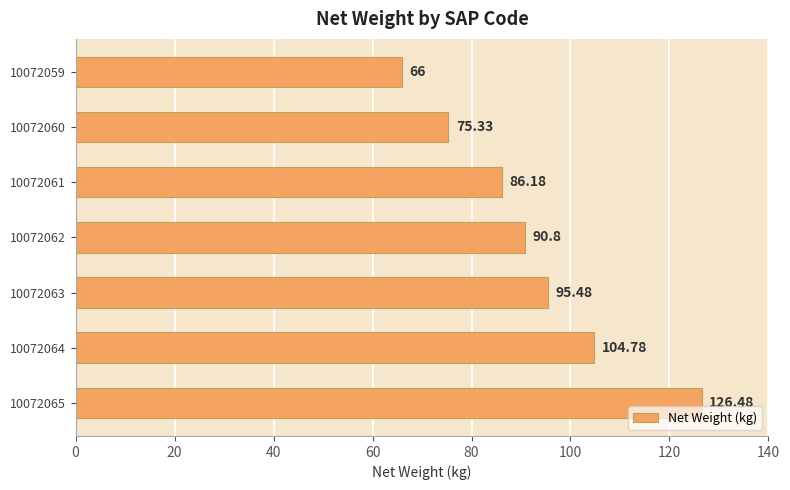

Does the chart contain stacked bars?

No